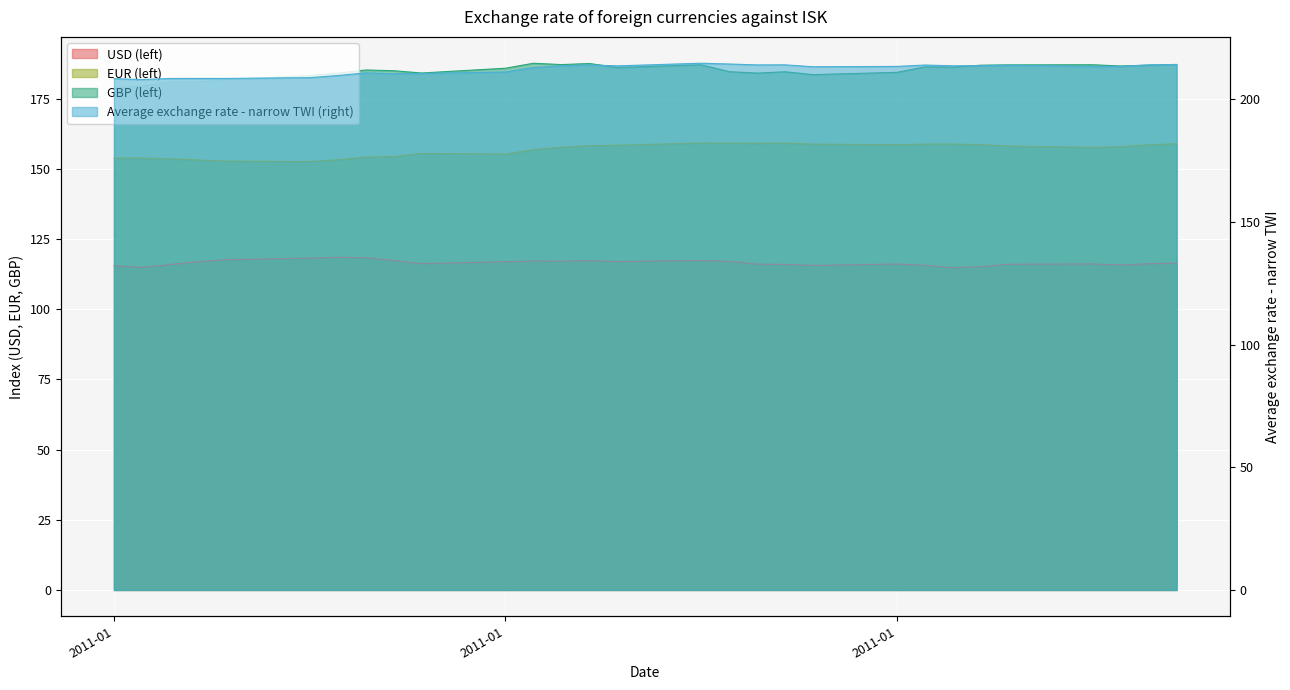

What position from the left is 2011-01-12?

8